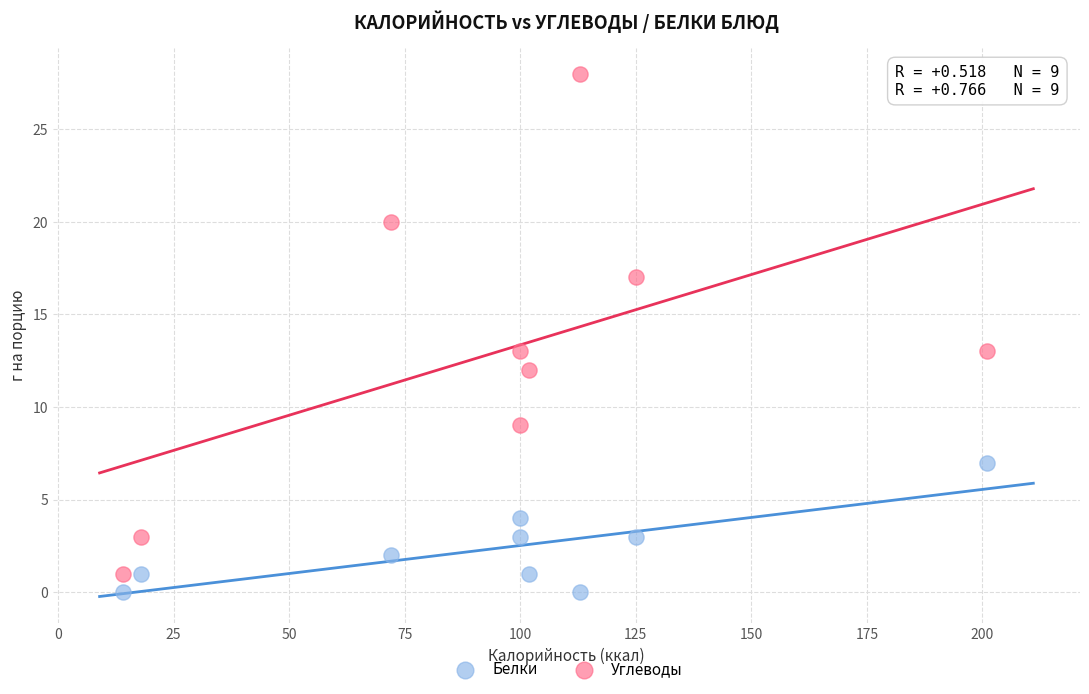

What is the X range (max minus min) for the scatter plot?

187